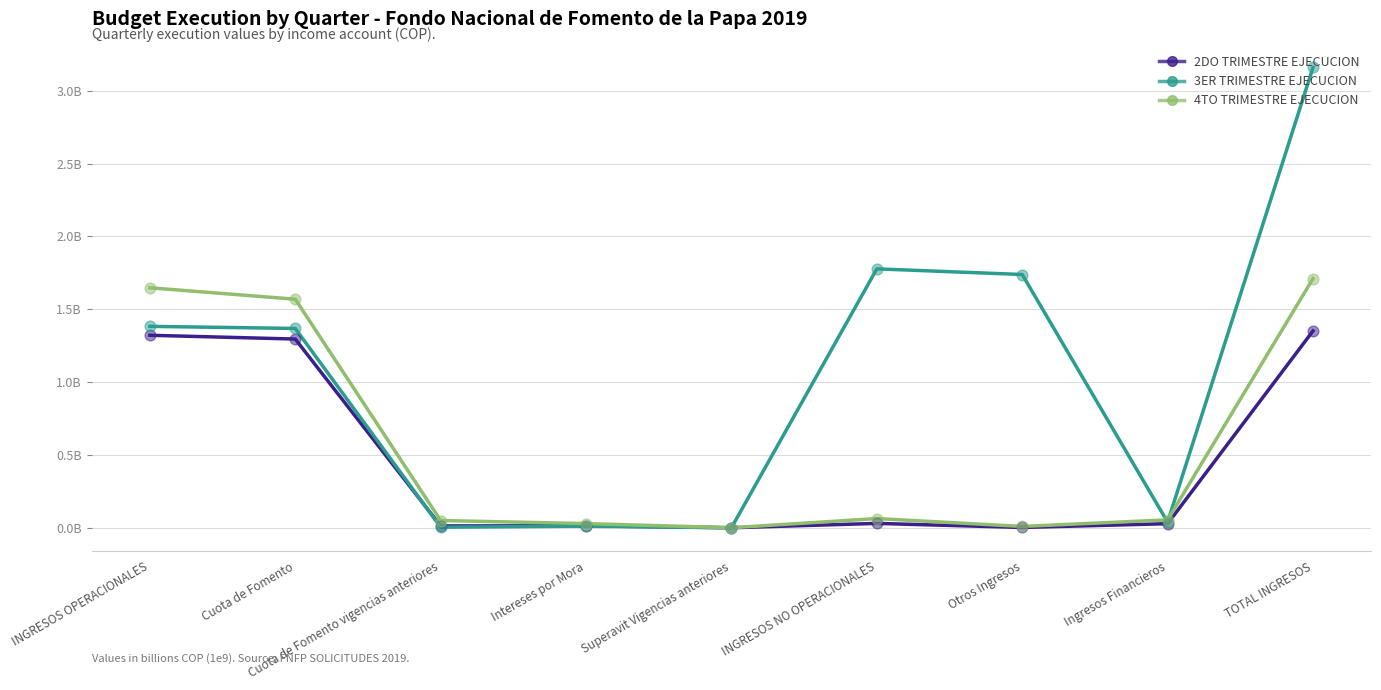

Does the chart have visible grid lines?

Yes